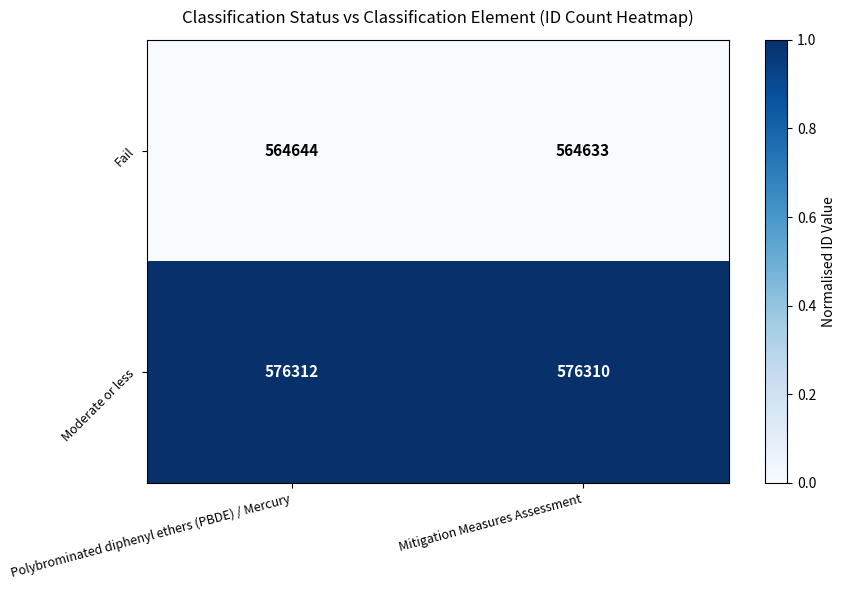

What is the highest value of the Fail series?

564644